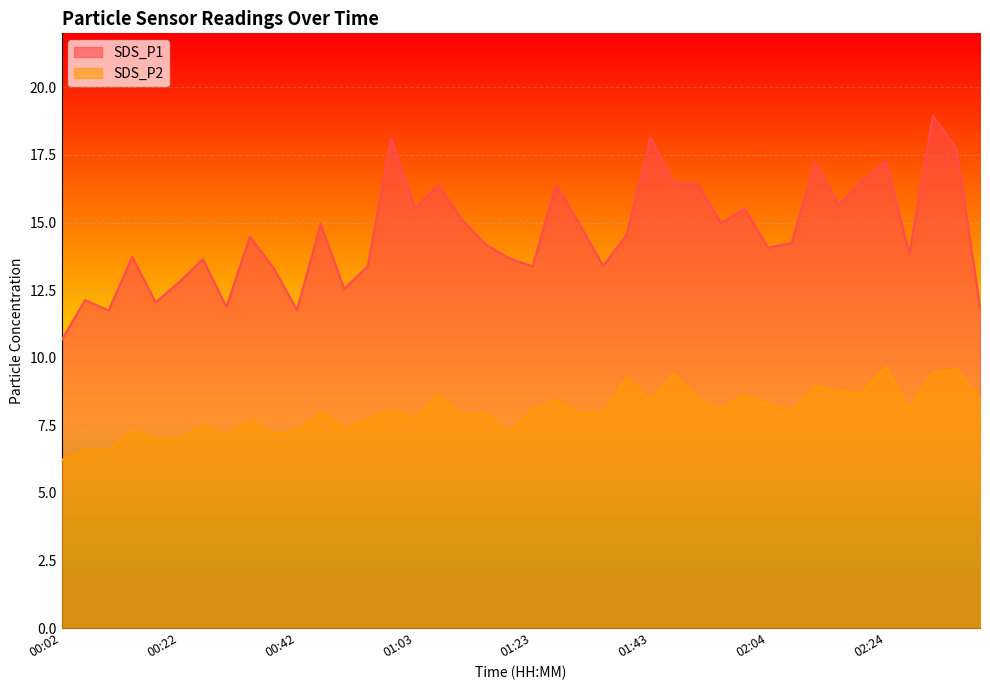

What is the total value across all series at 02:32?

28.4